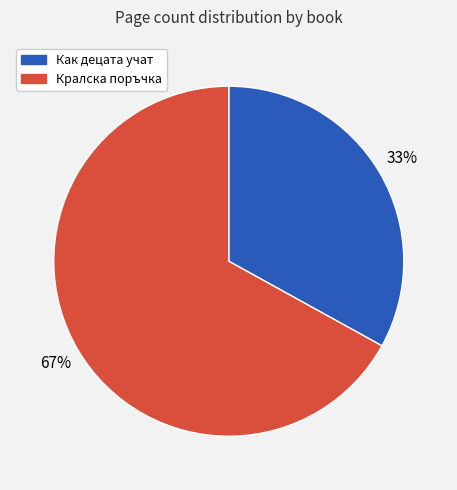

Between Как децата учат and Кралска поръчка, which is larger?

Кралска поръчка